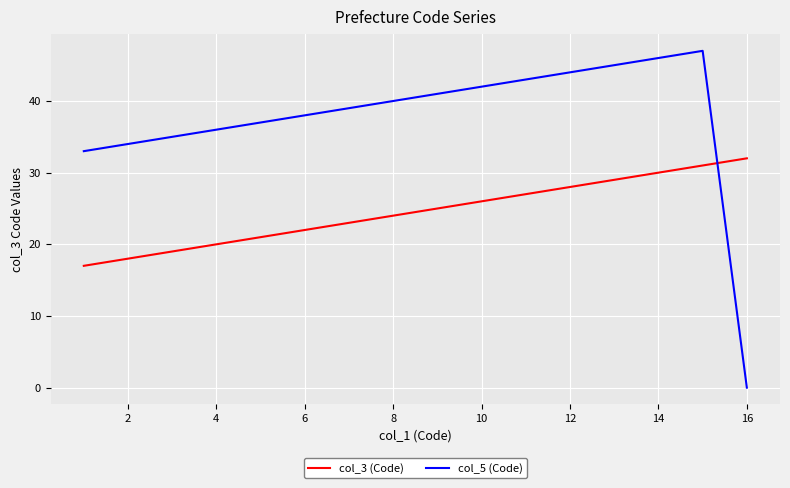

True or false: col_5 (Code) has more than 0 interior local peaks.

True